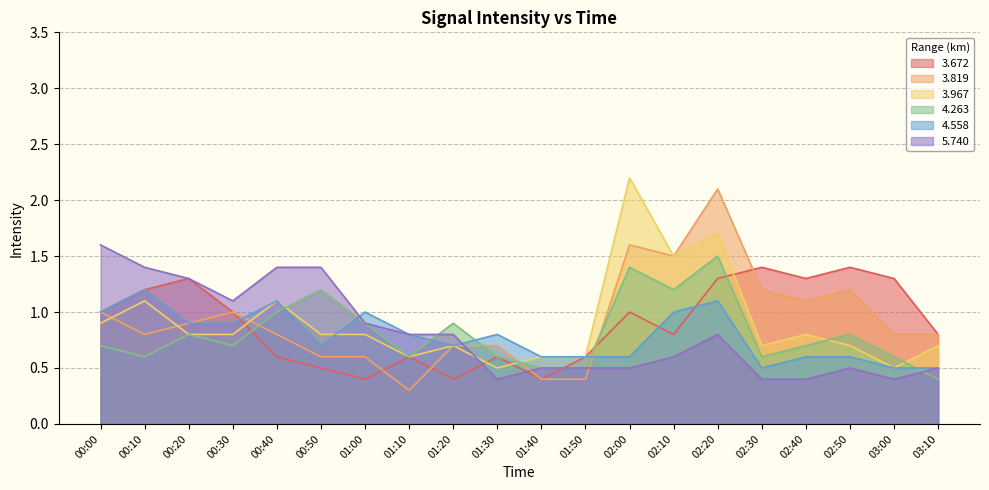

What is the average value of the   4.558 series?

0.8